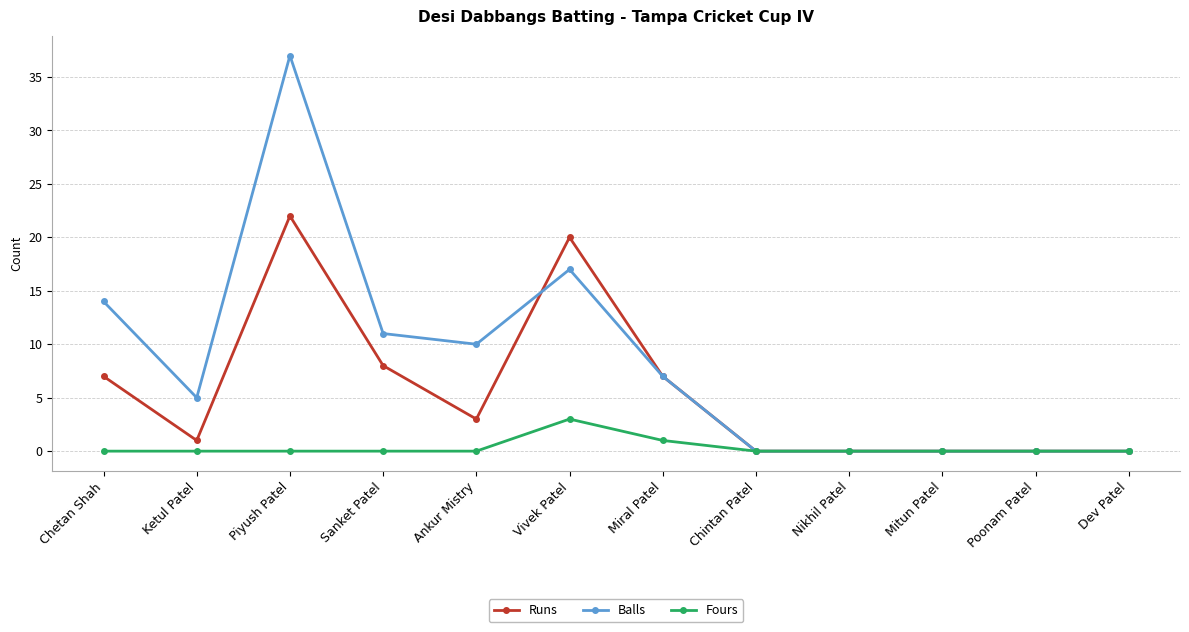

Which label corresponds to the largest value in the chart?

Piyush Patel